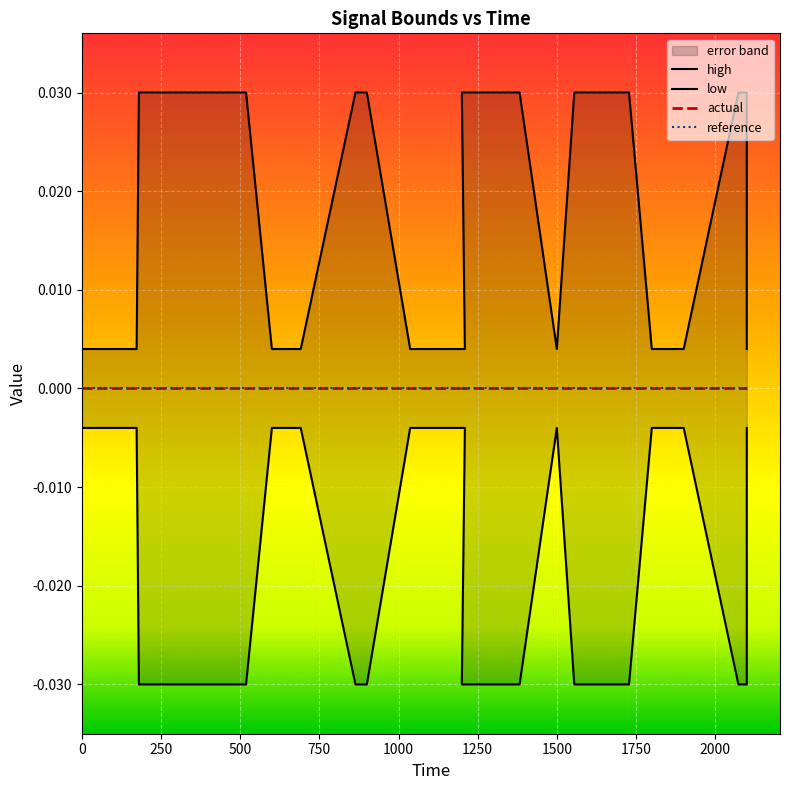

True or false: high and low cross at least once.

False